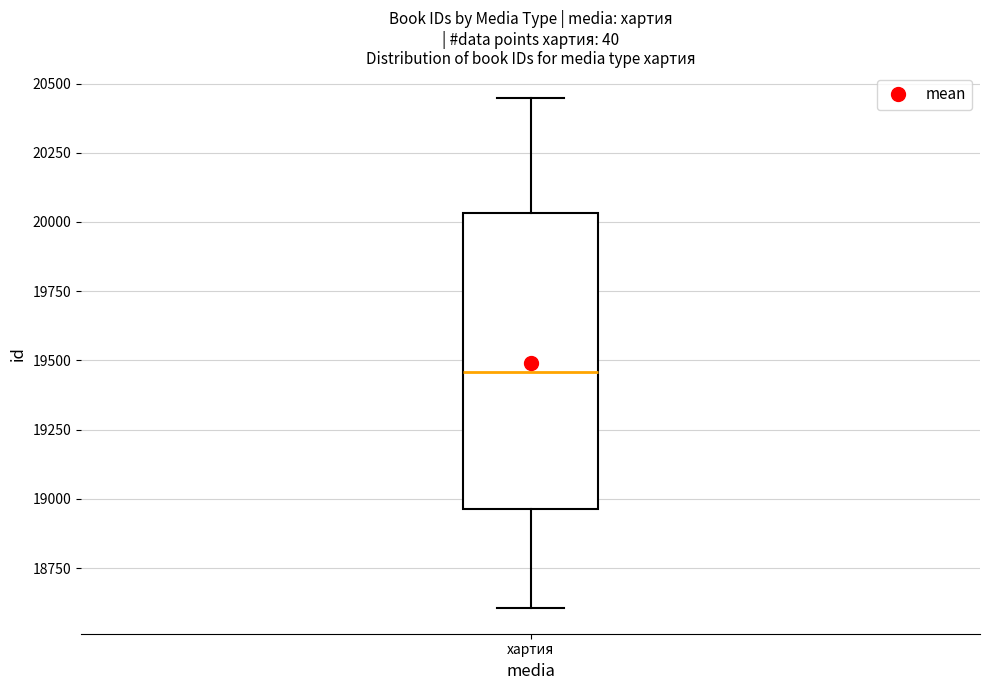

Transcribe this box plot: give where the median line is, the range the box spans, and where the two whiskers end, as read against the y-axis. The values are not printed on the chart, so give them approximately, as read against the axis.

median 19450, box 18950 to 20050, whiskers 18600 to 20450